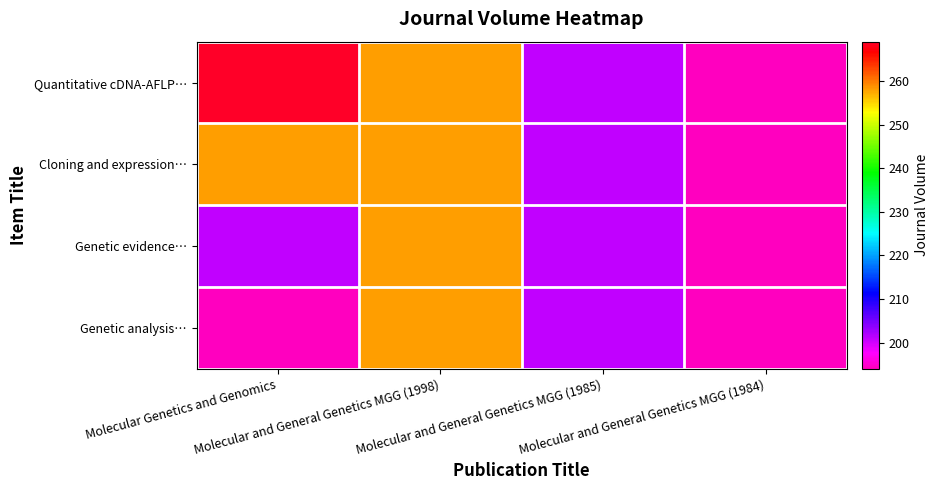

What is the smallest value displayed?

194